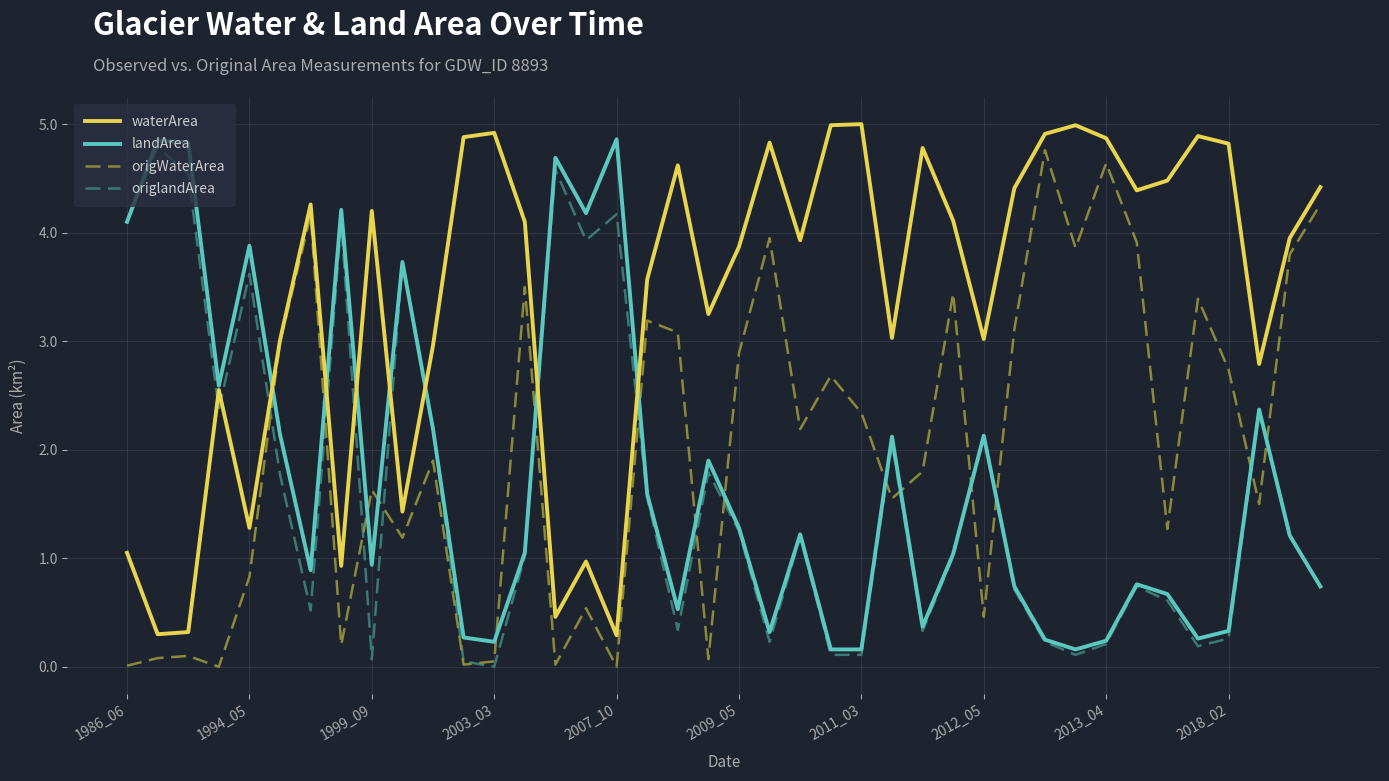

Which series has the largest total across all categories?

waterArea